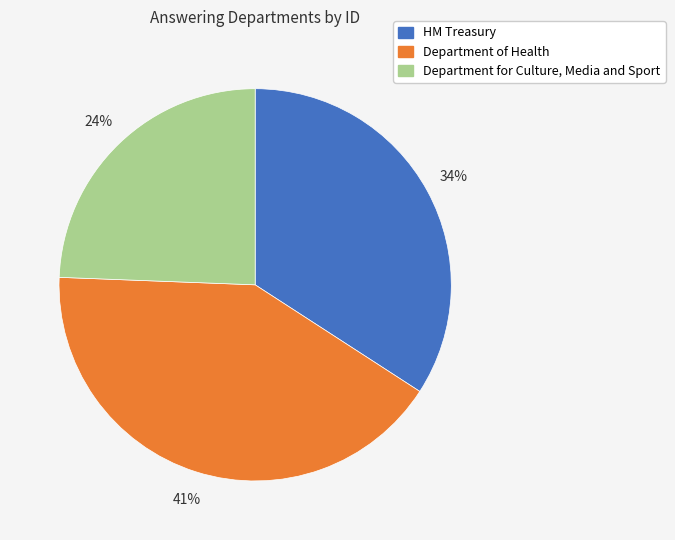

What is the largest slice in the pie chart?

Department of Health